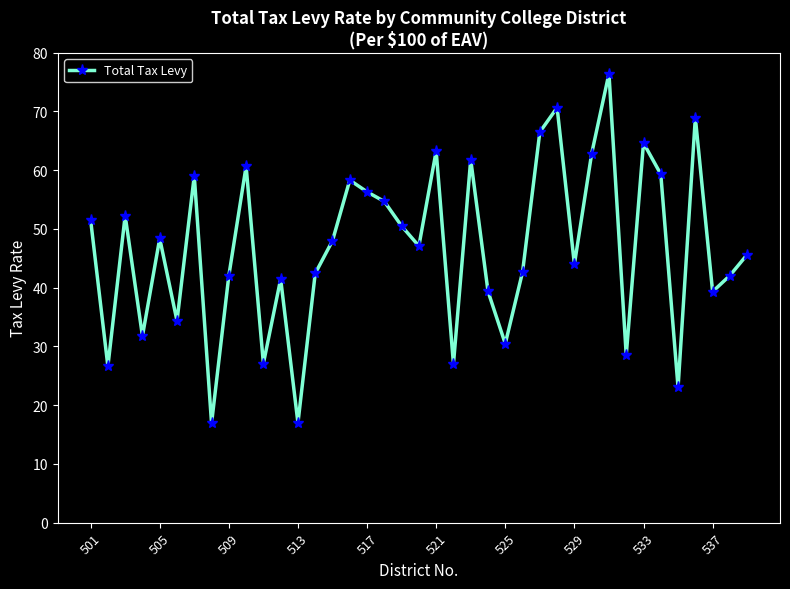

What is the value of the 18th point from the left?

54.7